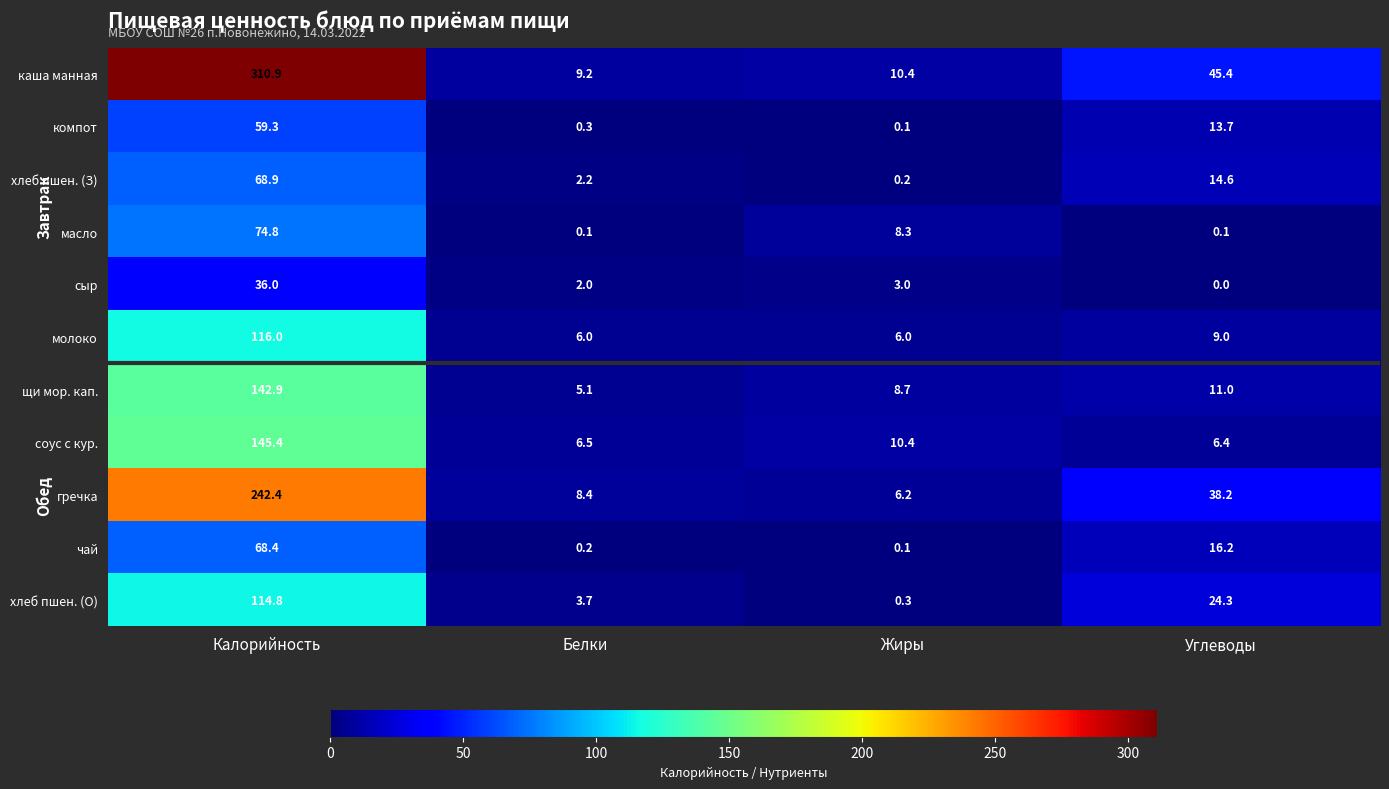

How many categories are shown in the chart?

4